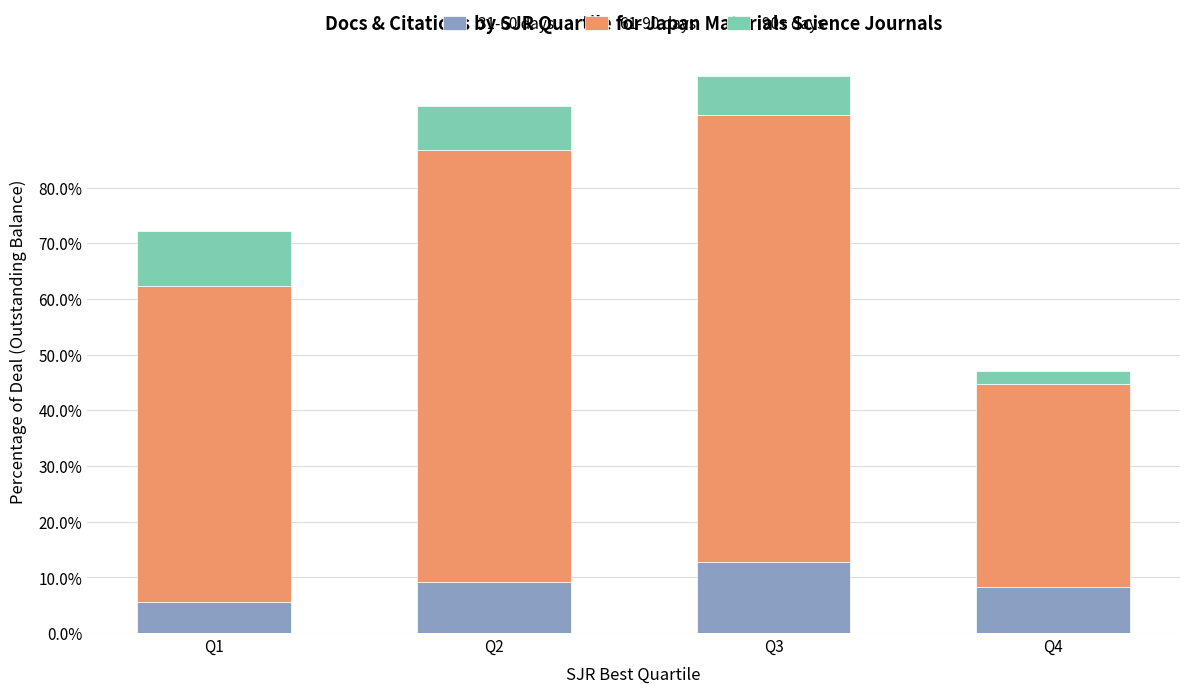

At Q1, list the series in order from largest to smallest.

61-90 days, 90+ days, 31-60 days